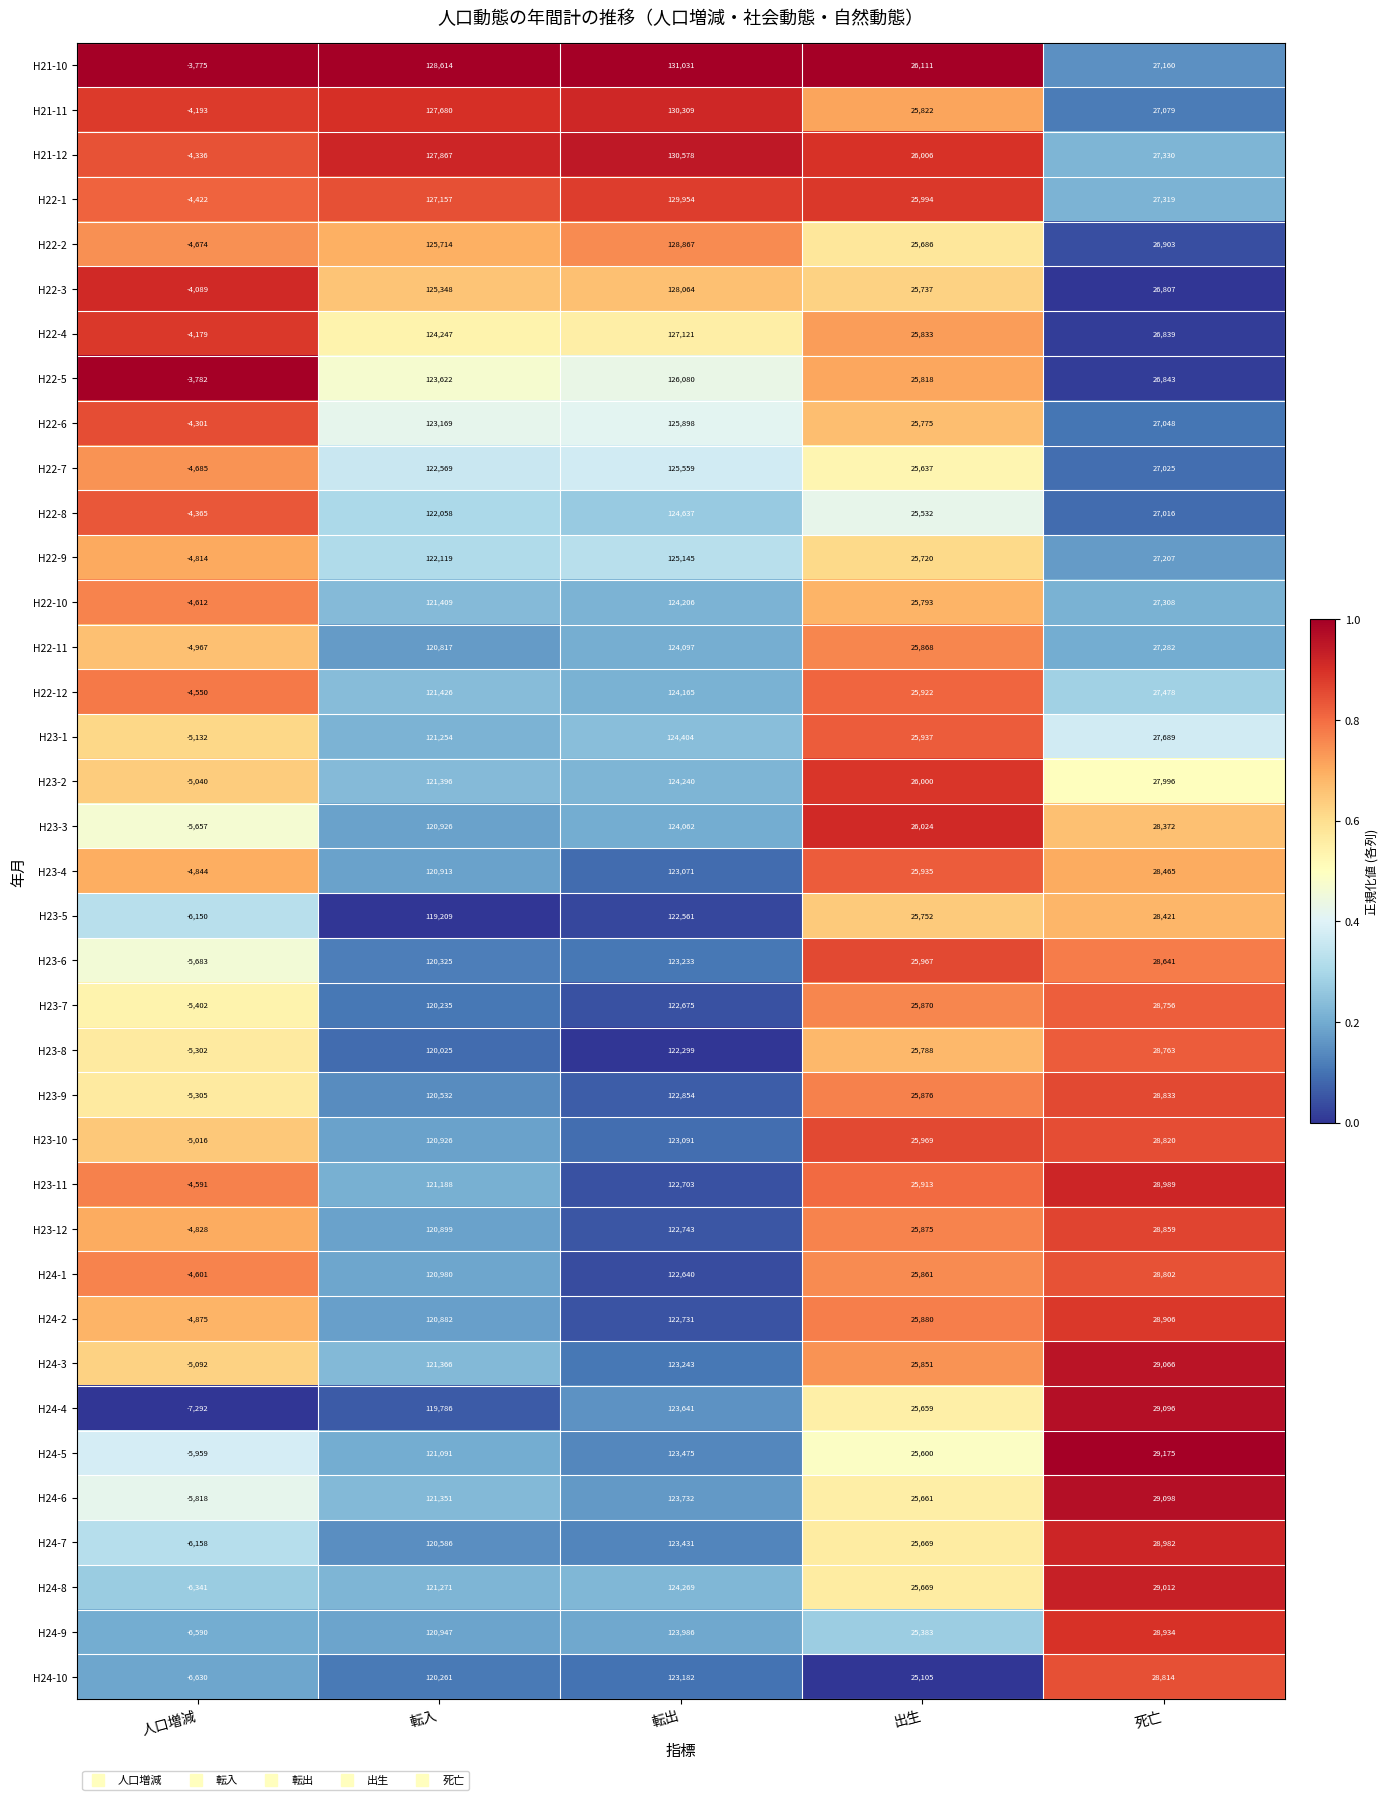

Rank the series at 死亡 from lowest to highest value.

H22-3, H22-4, H22-5, H22-2, H22-8, H22-7, H22-6, H21-11, H21-10, H22-9, H22-11, H22-10, H22-1, H21-12, H22-12, H23-1, H23-2, H23-3, H23-5, H23-4, H23-6, H23-7, H23-8, H24-1, H24-10, H23-10, H23-9, H23-12, H24-2, H24-9, H24-7, H23-11, H24-8, H24-3, H24-4, H24-6, H24-5